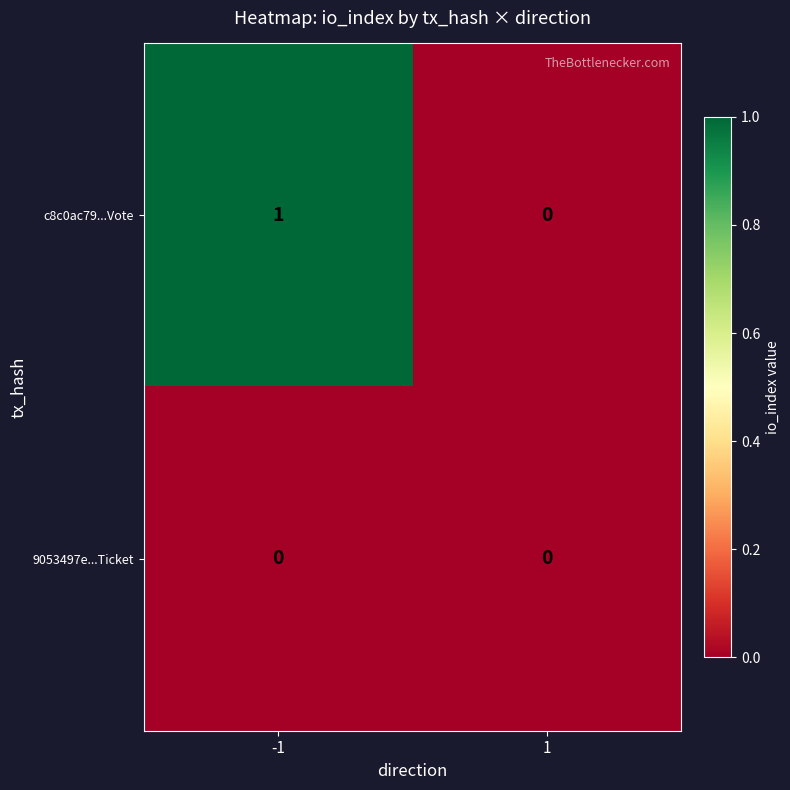

At which category is the sum across all series the highest?

-1